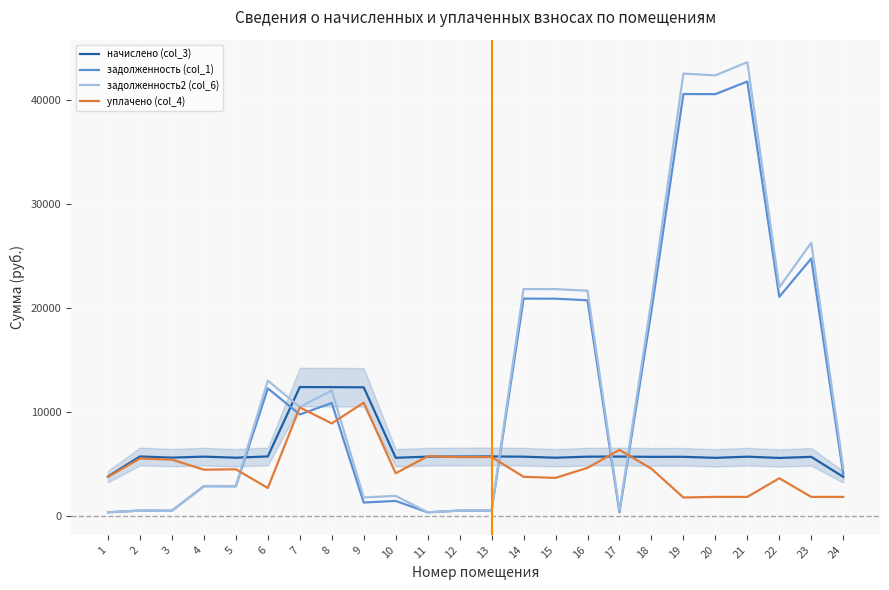

After their last crossing, which series has the higher values: начислено (col_3) or задолженность (col_1)?

задолженность (col_1)